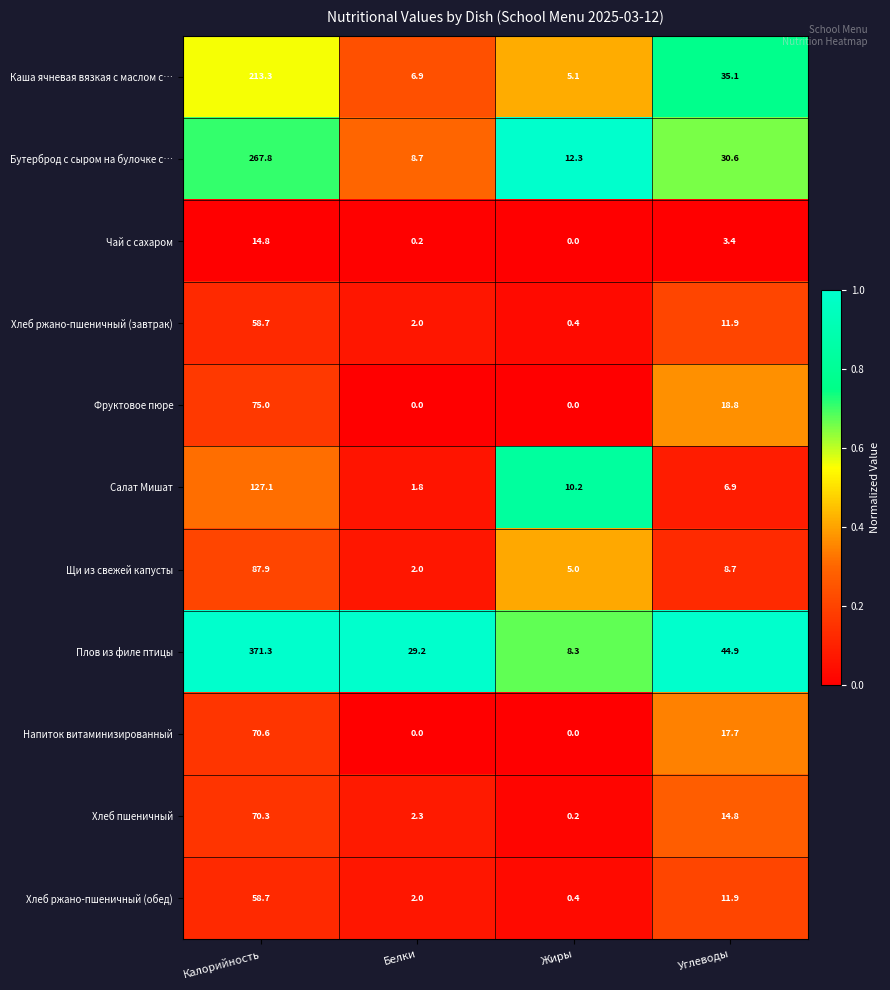

Which series has the largest total across all categories?

Плов из филе птицы